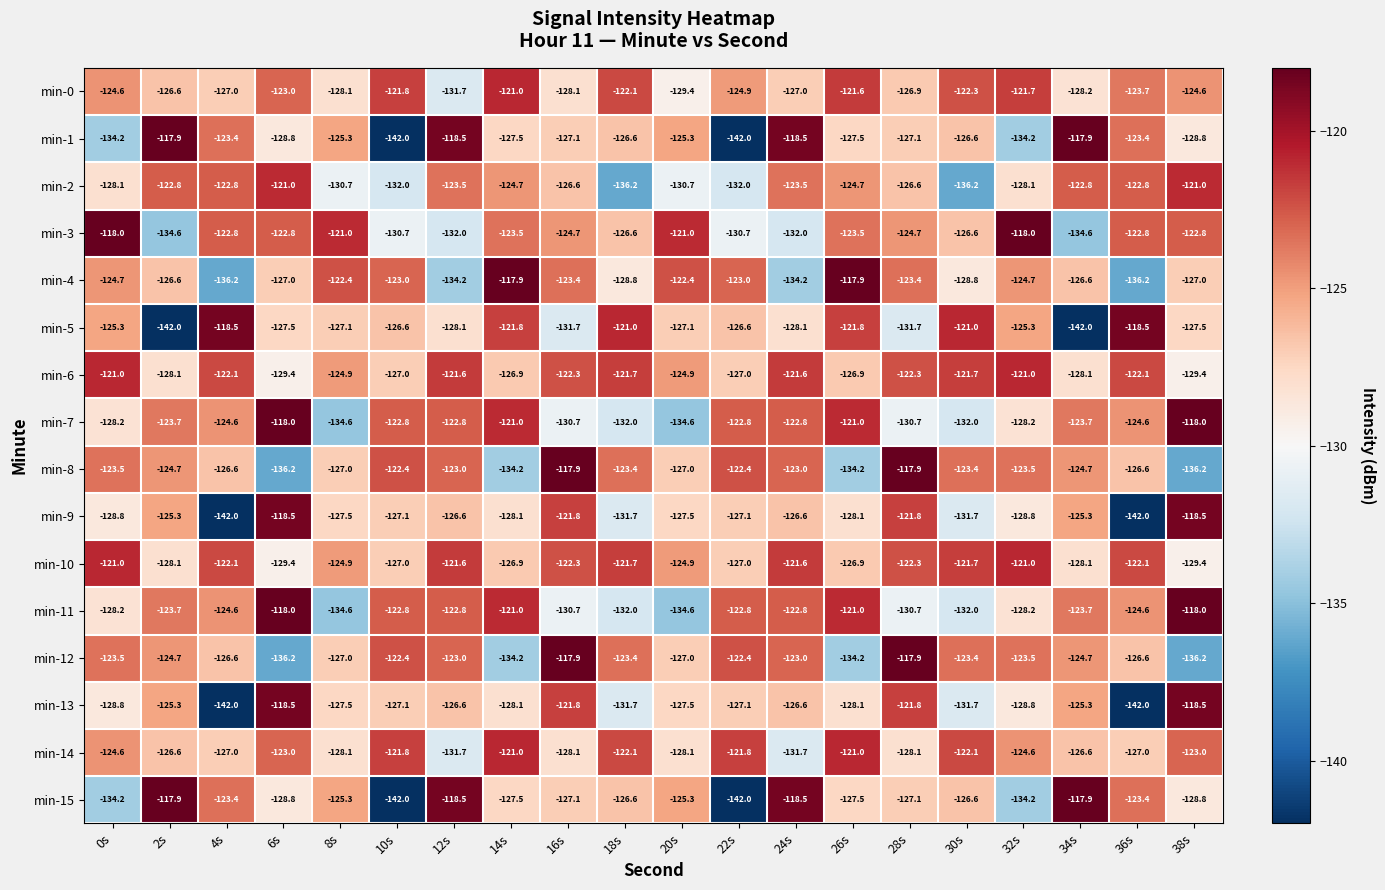

At which category is the sum across all series the highest?

28s